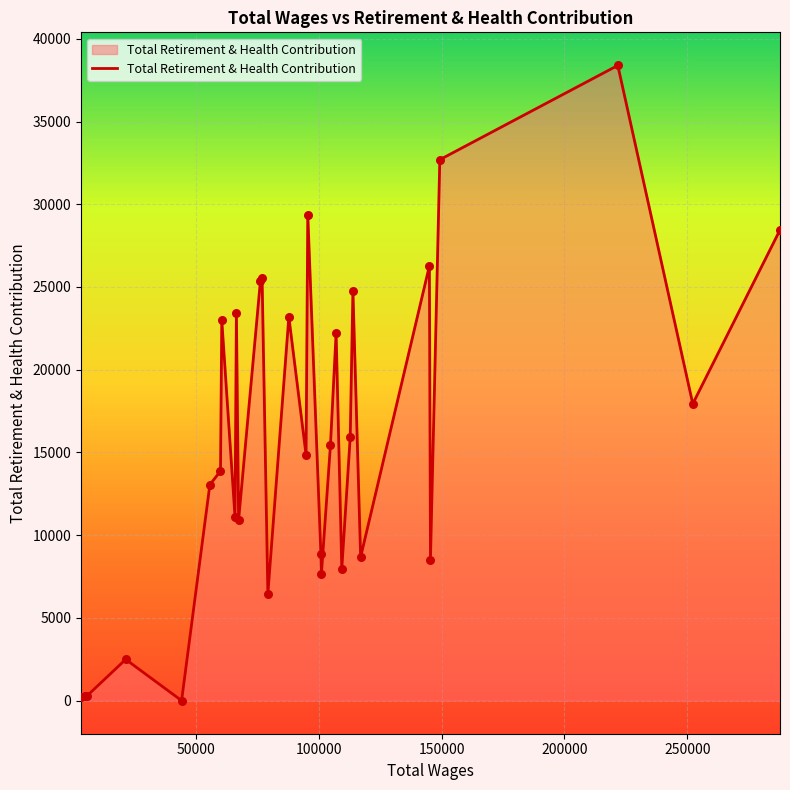

What is the difference between the maximum and minimum values?

38391